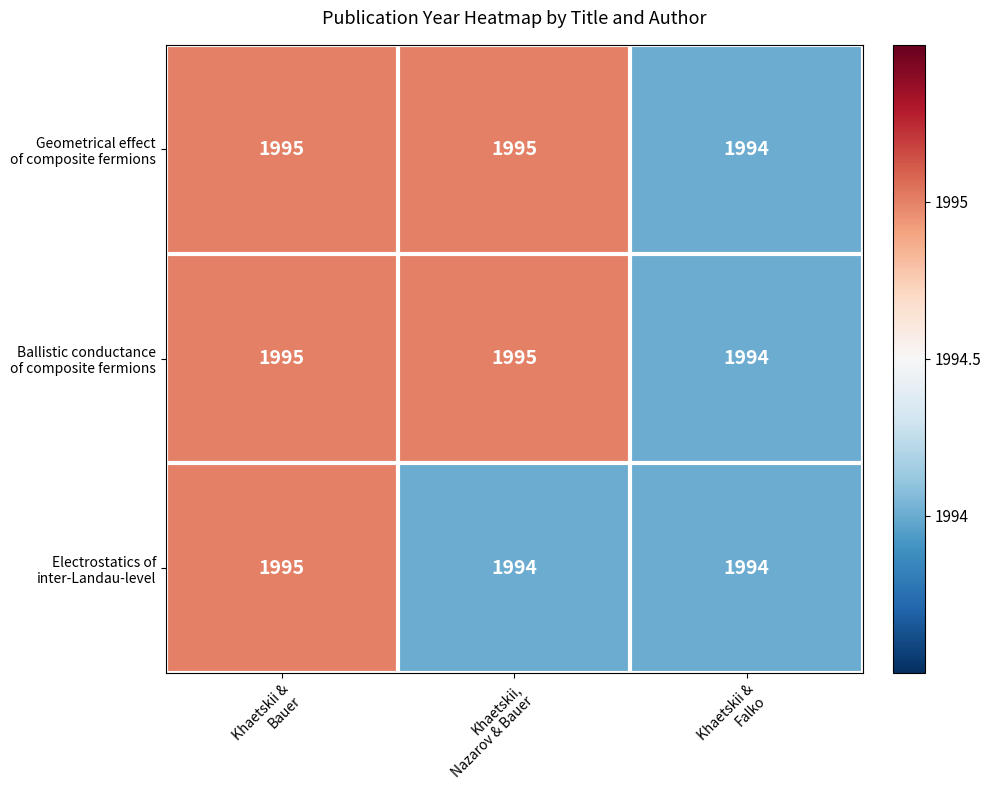

At which category is the sum across all series the highest?

Khaetskii &
Bauer